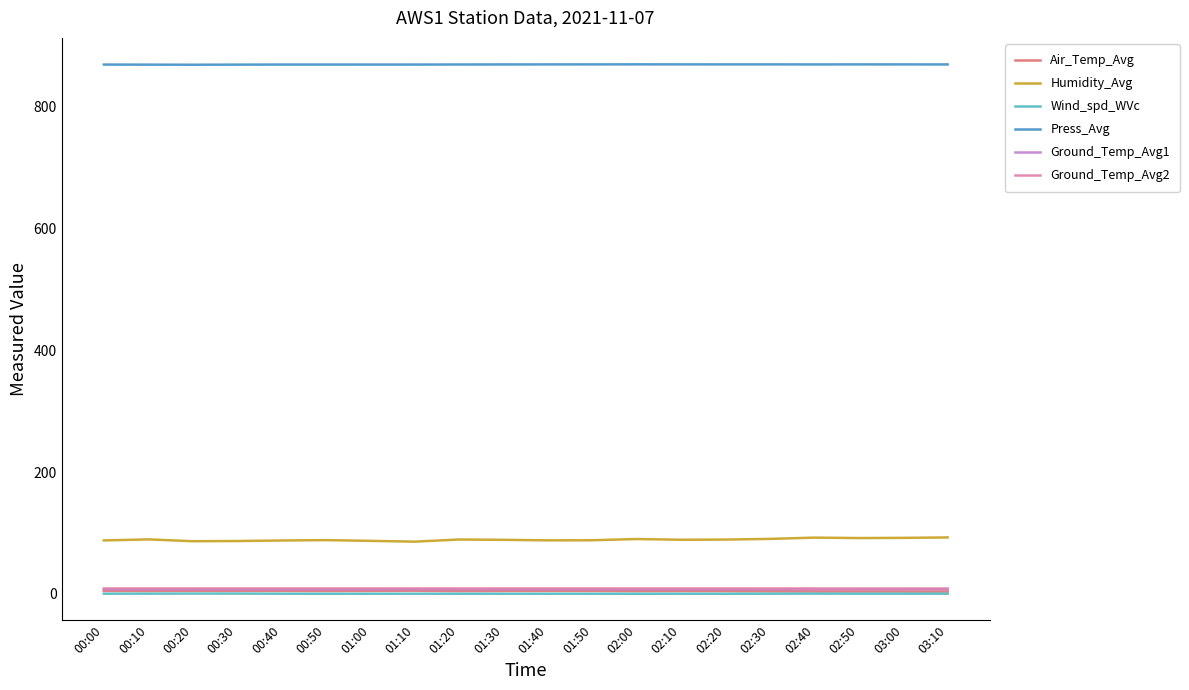

What is the maximum value for Humidity_Avg?

92.5